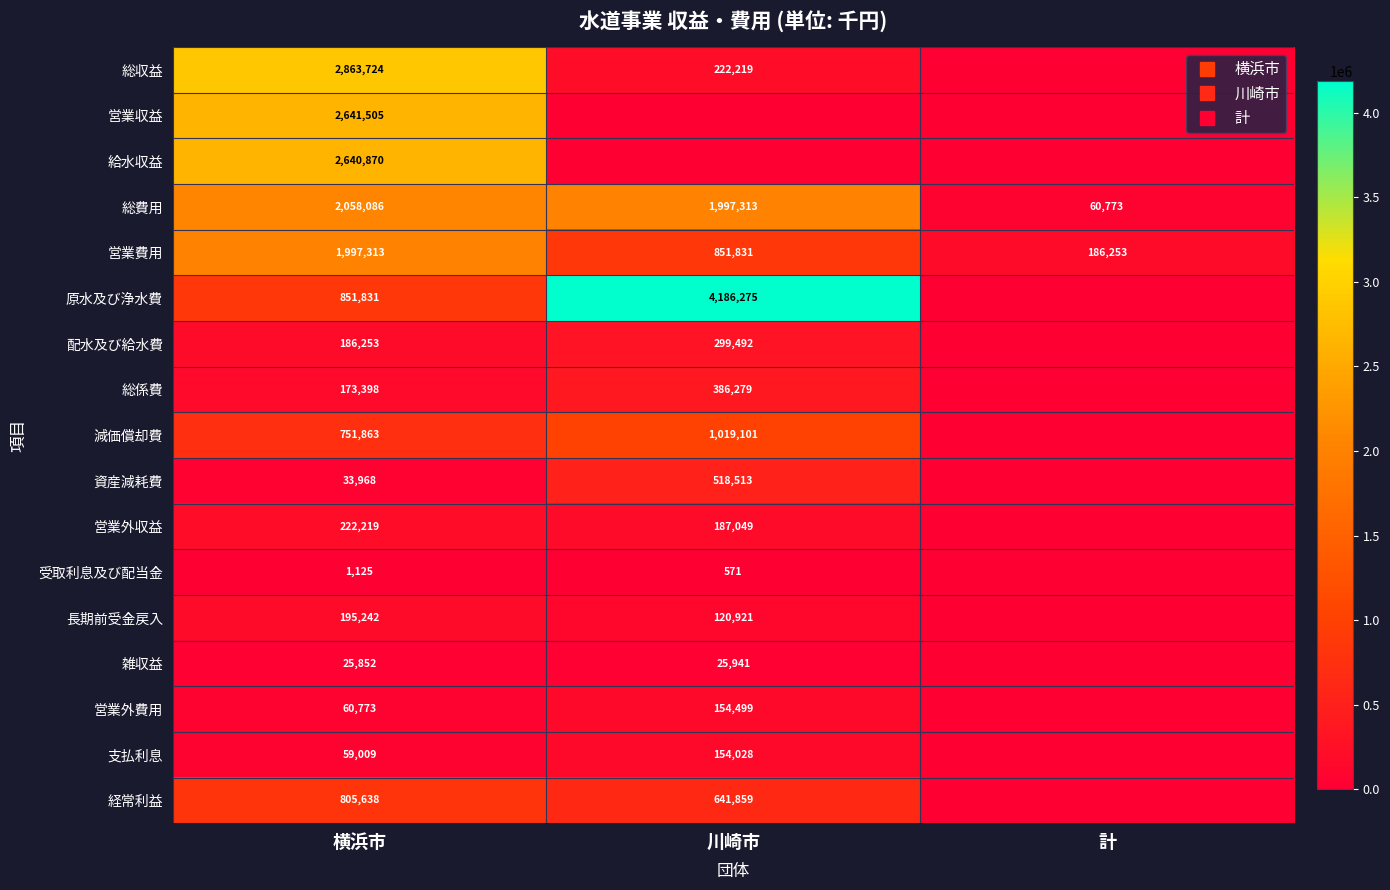

What is the average value of the 営業外収益 series?

136423